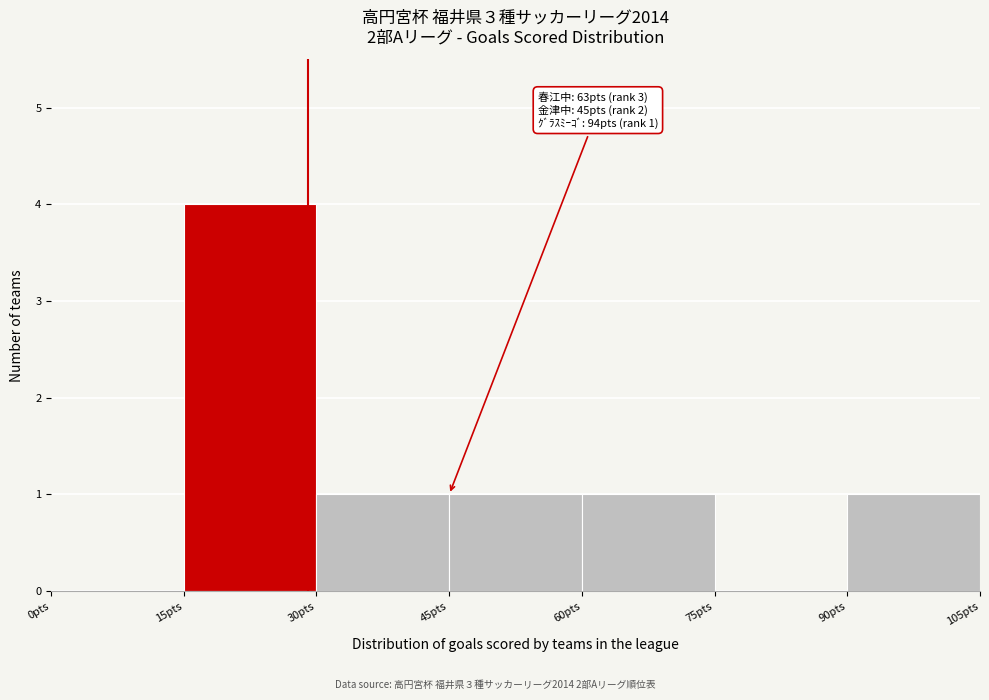

Over which range of the x-axis is the bar tallest?

15 to 30